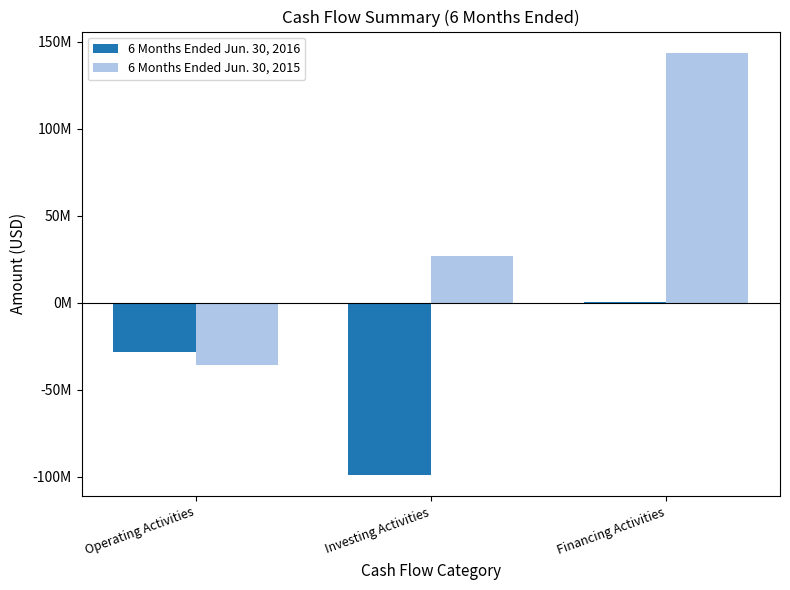

What is the sum of the 6 Months Ended Jun. 30, 2016 values at Investing Activities and Financing Activities?

-98414000